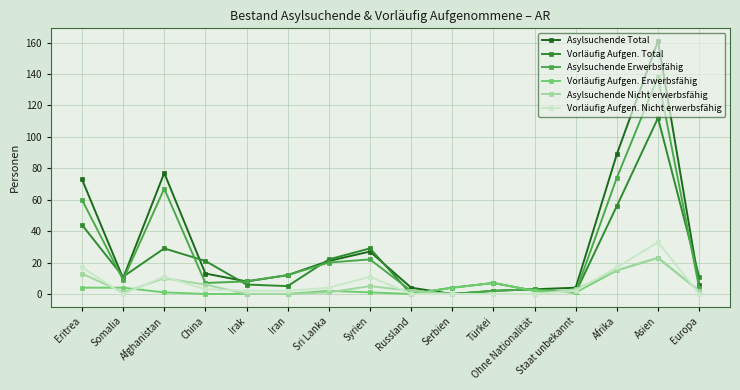

In Vorläufig Aufgen. Total, how many points are higher than both neighbors (excluding endpoints)?

4